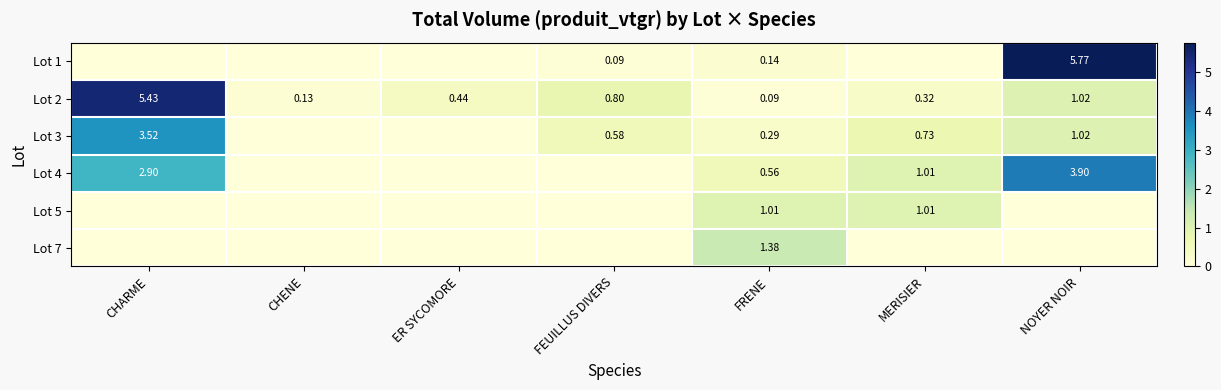

Is it true that Lot 3 equals 1.2 at MERISIER?

False